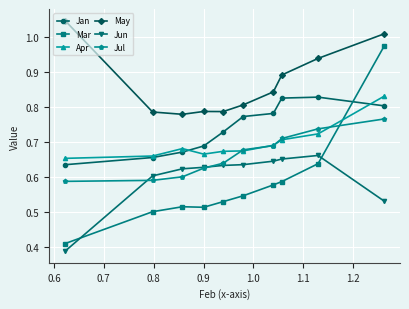

How many intersections are there between Mar and Jul?

1